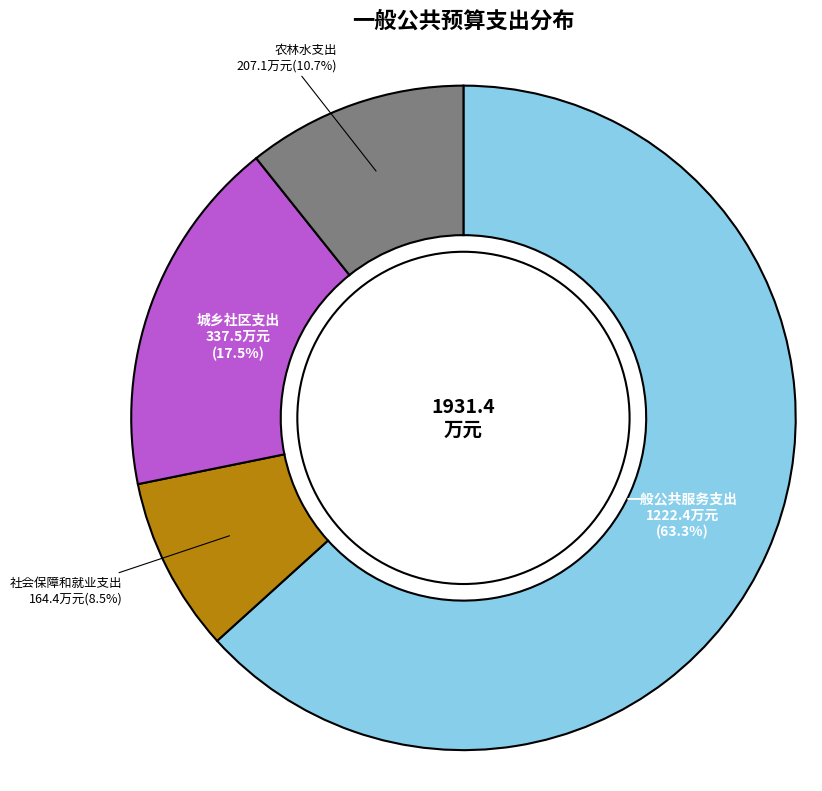

Is there a majority slice in this chart?

Yes